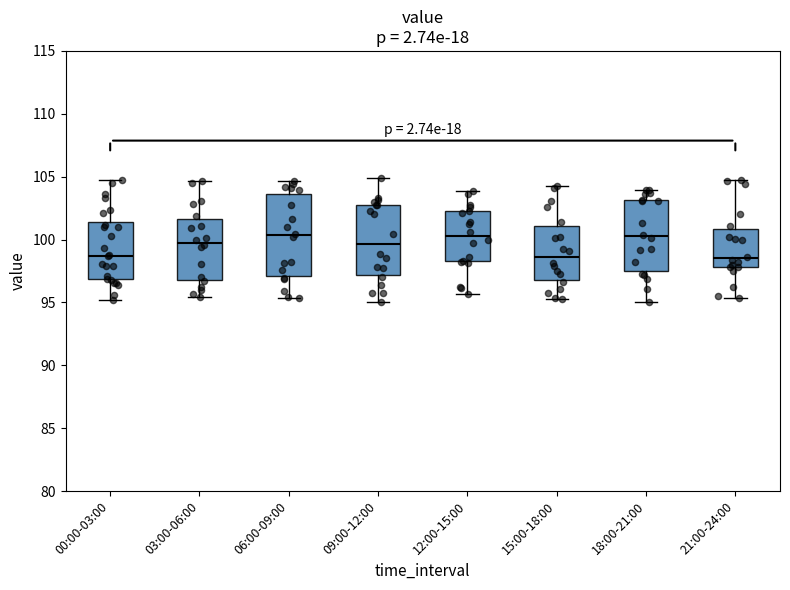

Where is the upper edge of the box for 15:00-18:00 on the y-axis? The values are not printed on the chart, so give them approximately, as read against the axis.

101.0